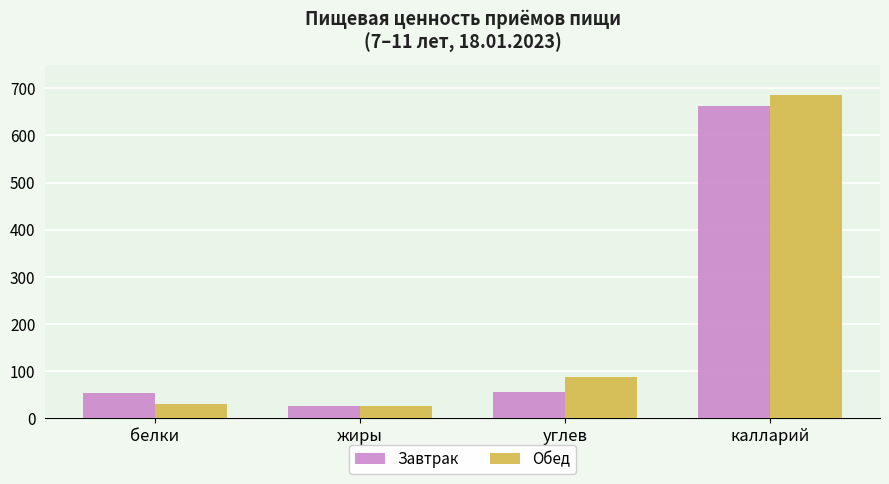

What is the total value across all series at калларий?

1349.1